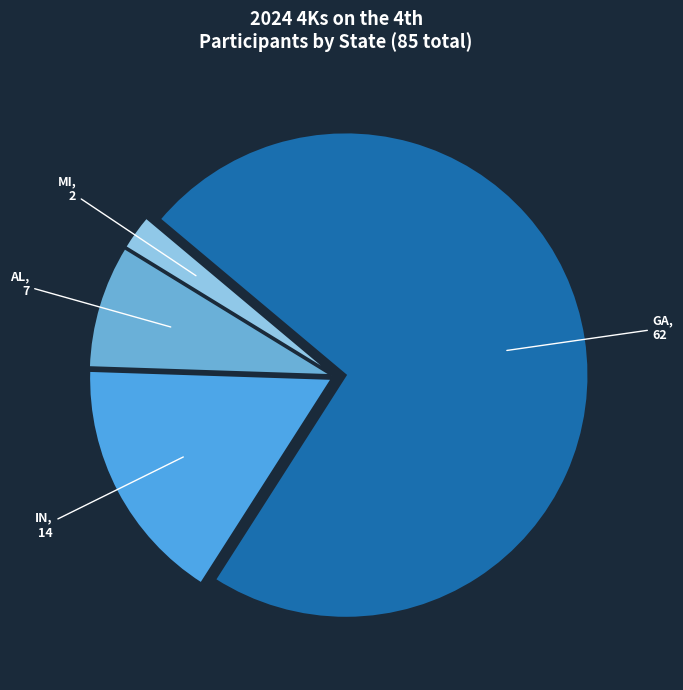

How many segments does this pie chart have?

4